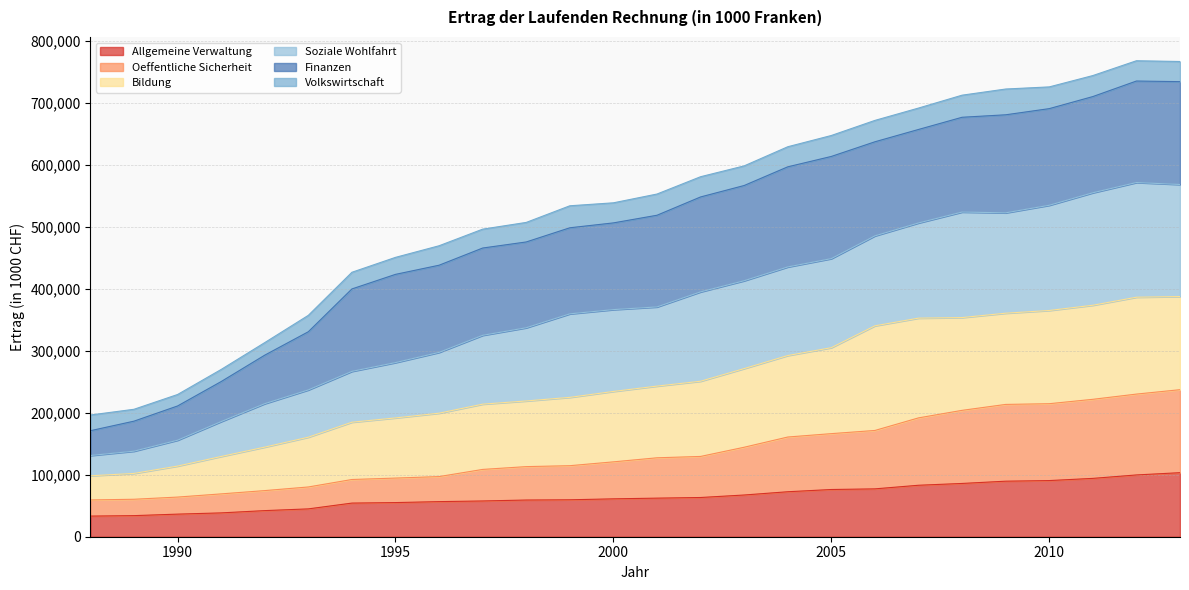

True or false: Bildung and Soziale Wohlfahrt intersect in this chart.

False